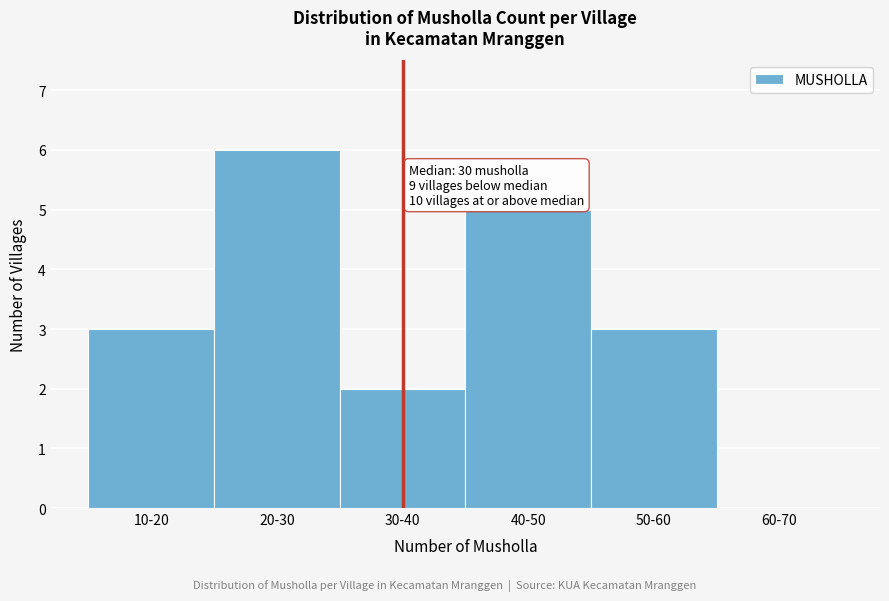

Reading left to right, transcribe all the data shown in this chart.

10-20=3	20-30=6	30-40=2	40-50=5	50-60=3	60-70=0